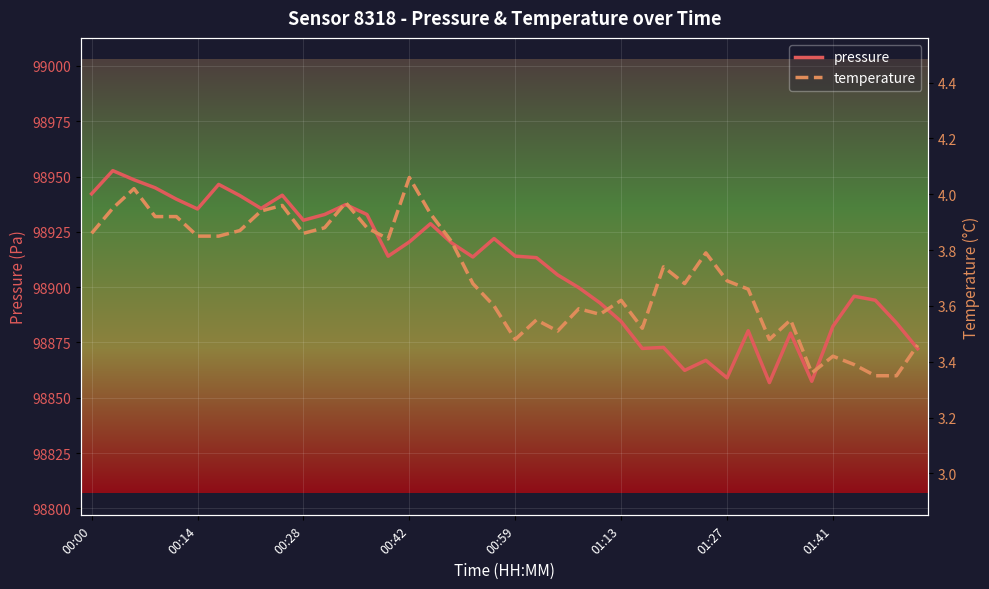

True or false: pressure has a value of 98920.0 at 17.

True